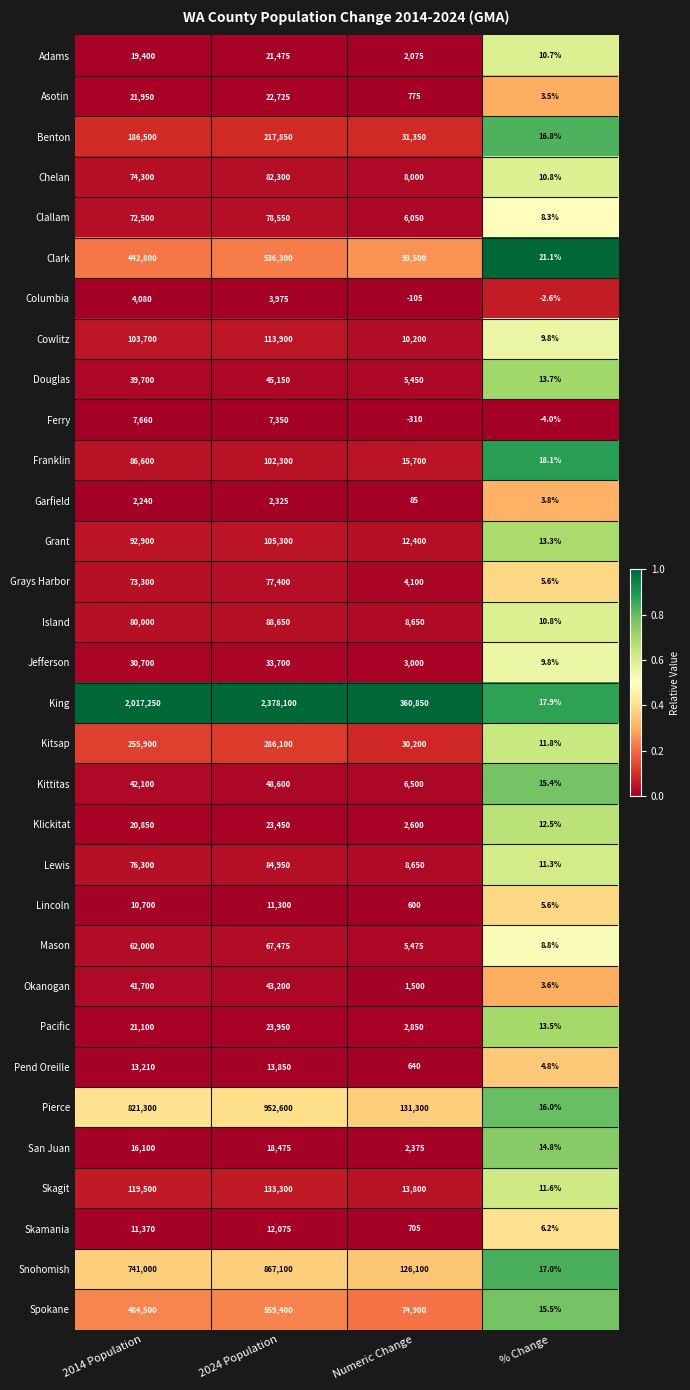

Which series has the largest range (max minus min)?

King